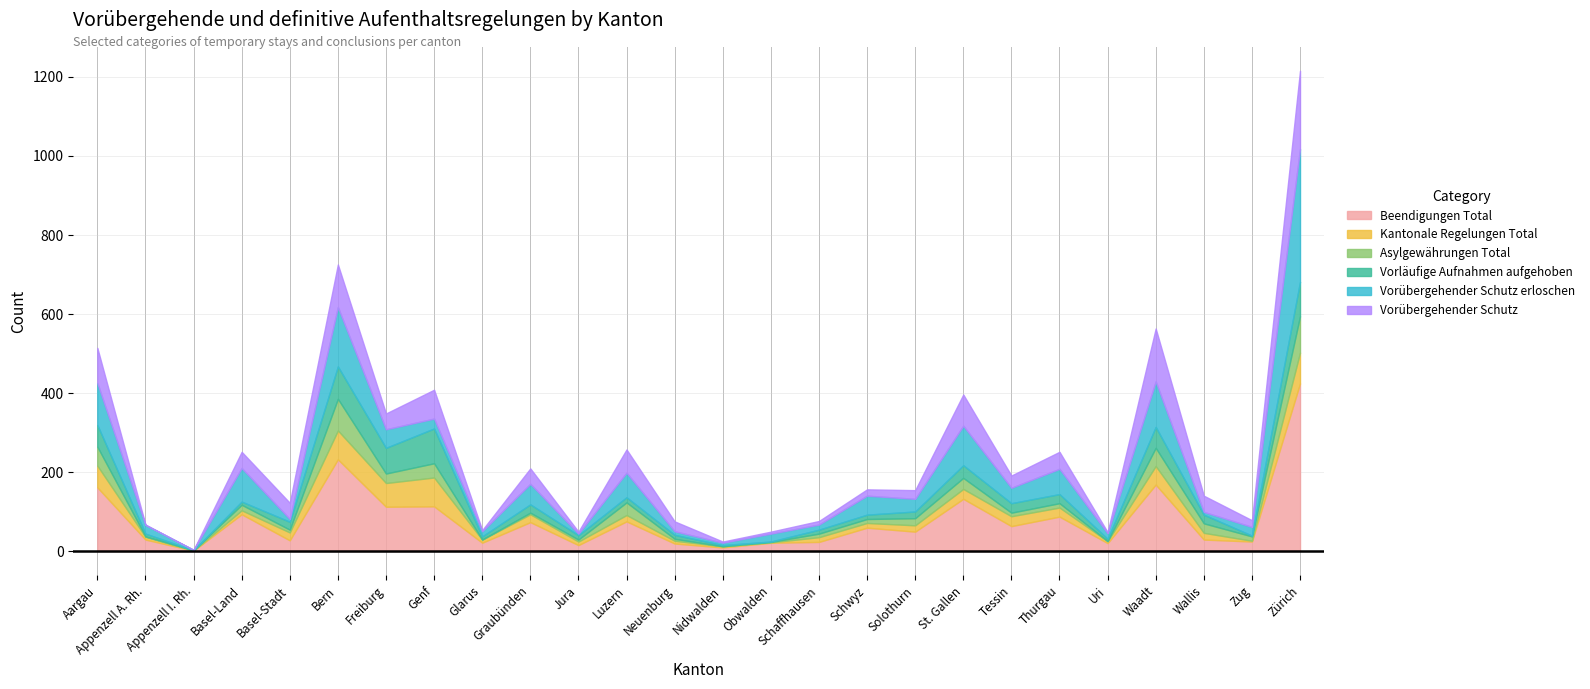

Reading left to right, extract all data points from this chart.

Beendigungen Total: 161	29	1	93	27	232	112	113	21	73	15	75	19	9	21	23	59	49	132	63	87	20	168	29	24	424
Kantonale Regelungen Total: 55	7	0	10	20	73	60	73	8	20	9	16	7	3	1	12	12	16	25	25	23	5	47	17	2	78
Asylgewährungen Total: 48	1	1	14	7	80	24	36	0	4	5	32	5	0	1	9	10	18	28	9	11	0	46	24	11	92
Vorläufige Aufnahmen aufgehoben: 55	7	0	8	20	82	65	88	8	21	11	13	10	3	1	10	11	17	32	24	23	6	53	22	2	87
Vorübergehender Schutz erloschen: 106	22	1	85	7	150	47	25	13	52	4	62	9	6	20	13	48	32	100	39	64	14	115	7	22	336
Vorübergehender Schutz: 89	1	0	41	41	108	40	73	3	39	5	59	25	3	5	9	16	22	79	31	43	3	134	41	17	198